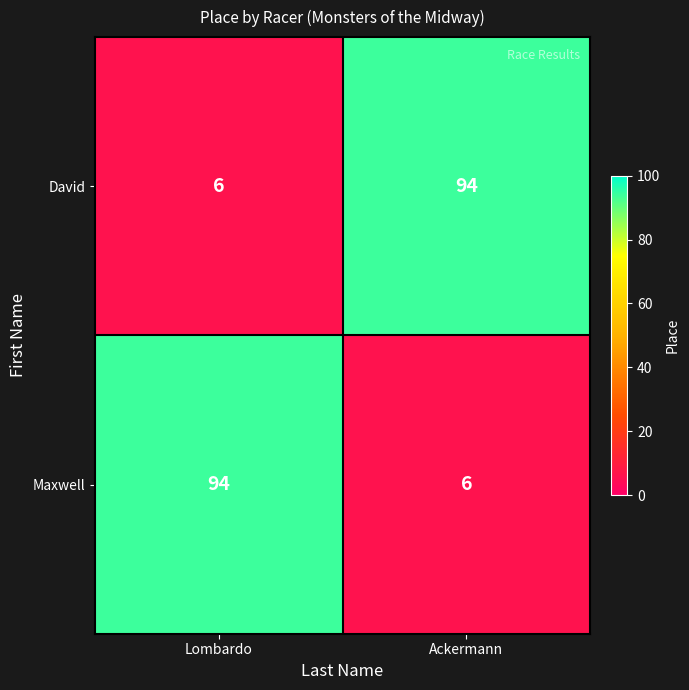

What is the total value across all series at Ackermann?

100